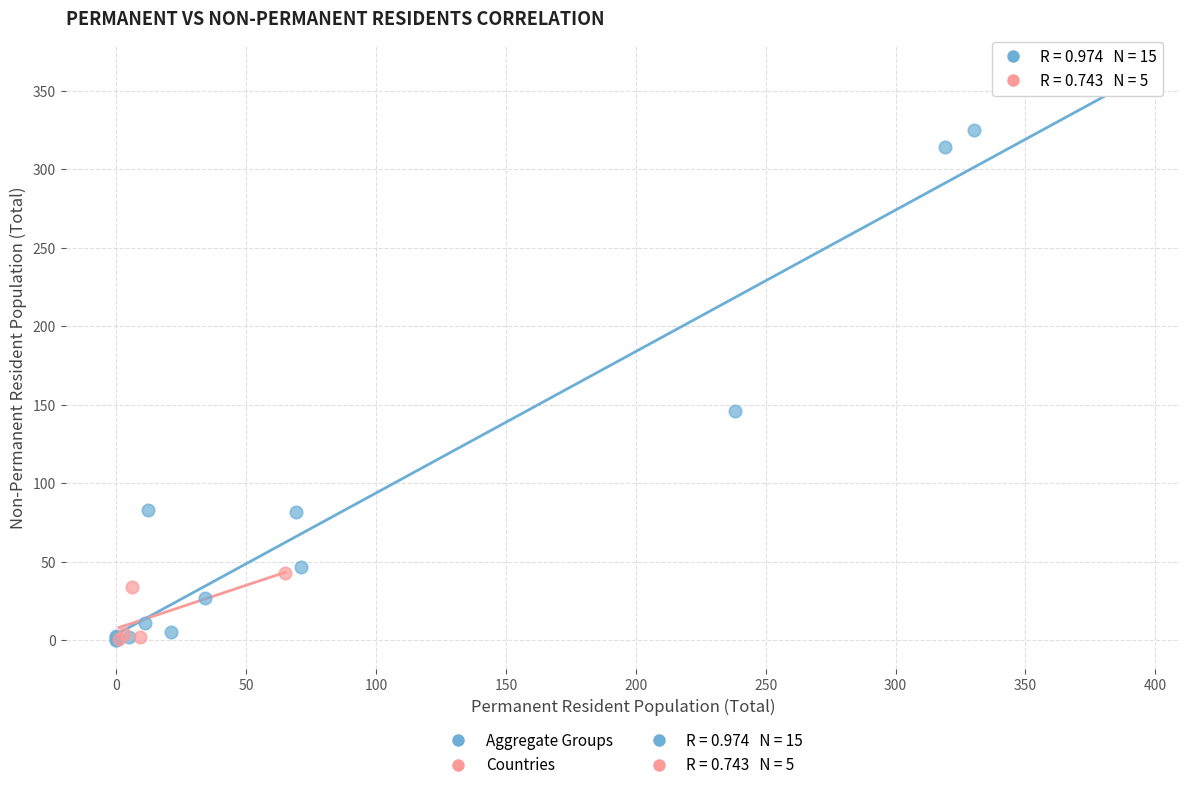

Which series has the largest Y range (max minus min)?

Aggregate Groups